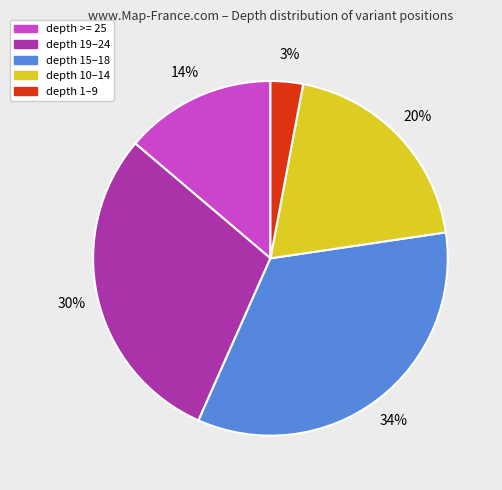

Is there any slice that represents more than half of the pie?

No